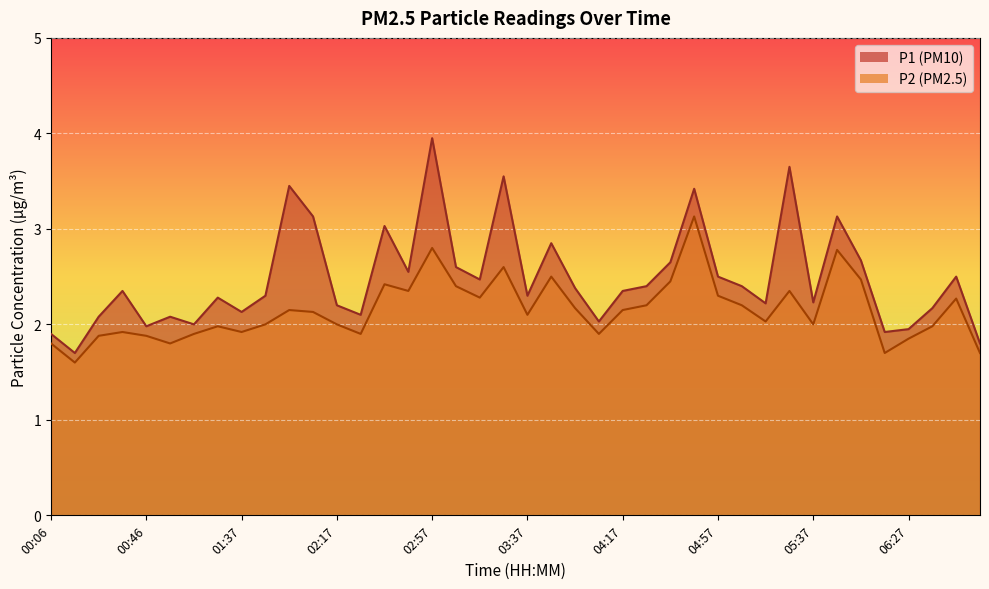

Rank the series by their maximum value, from highest to lowest.

P1, P2